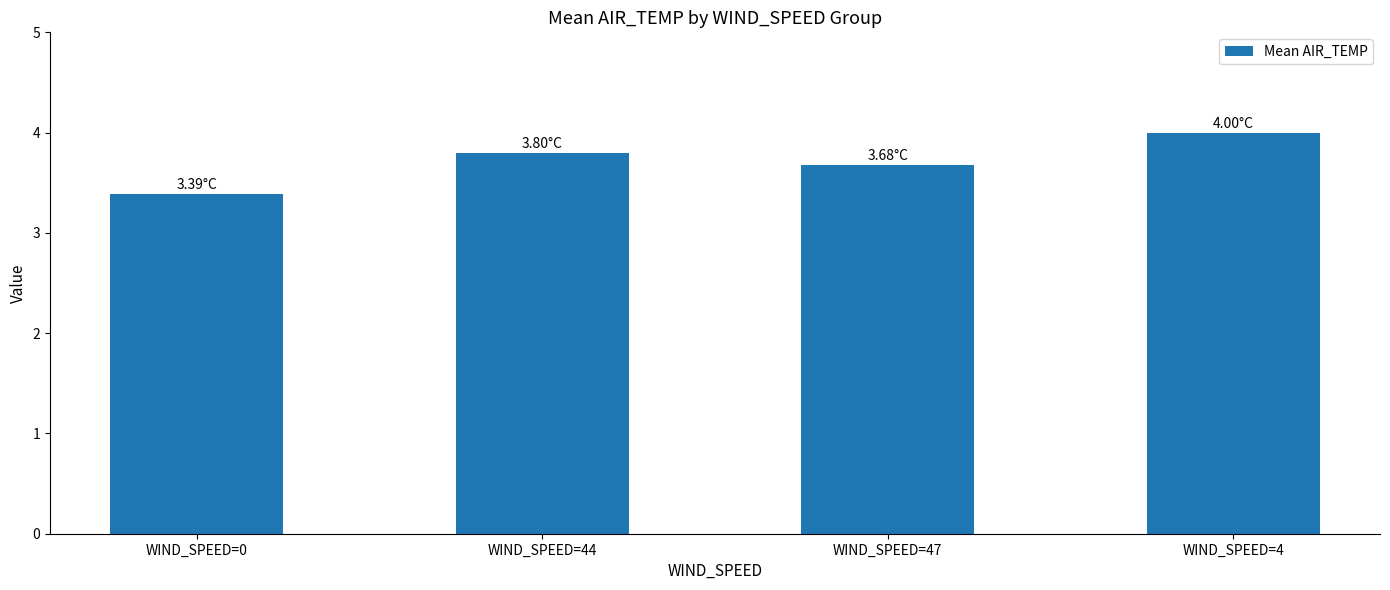

What position from the right is WIND_SPEED=44?

3